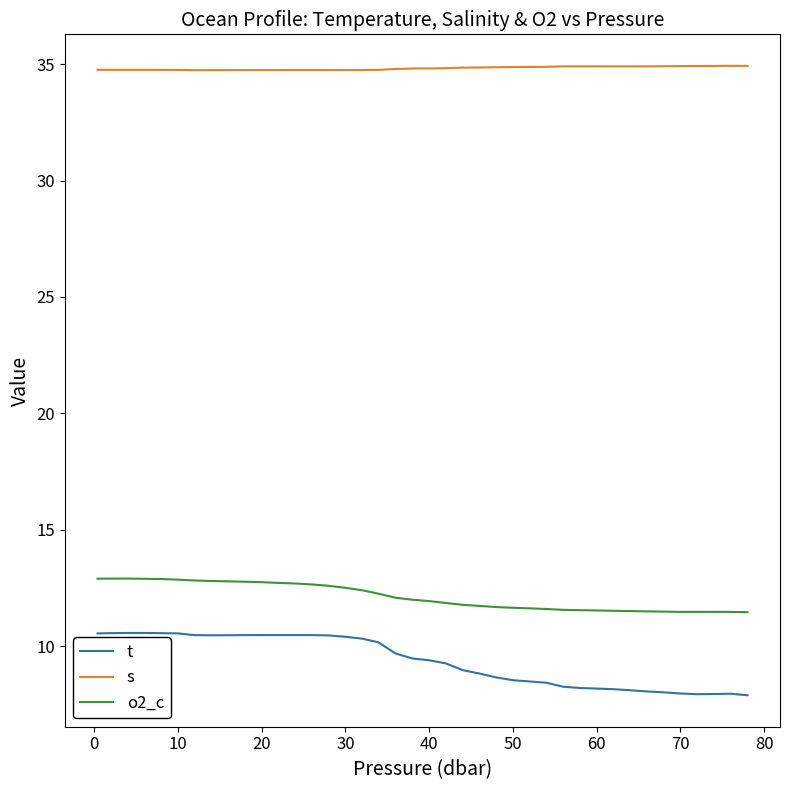

What is the sum of all o2_c values?

485.0